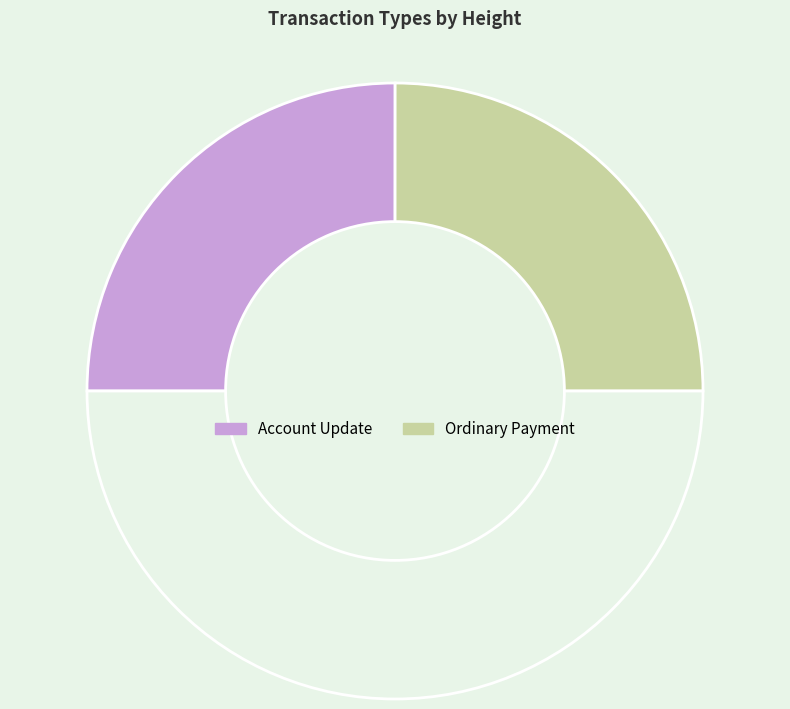

How many slices are in this pie chart?

3